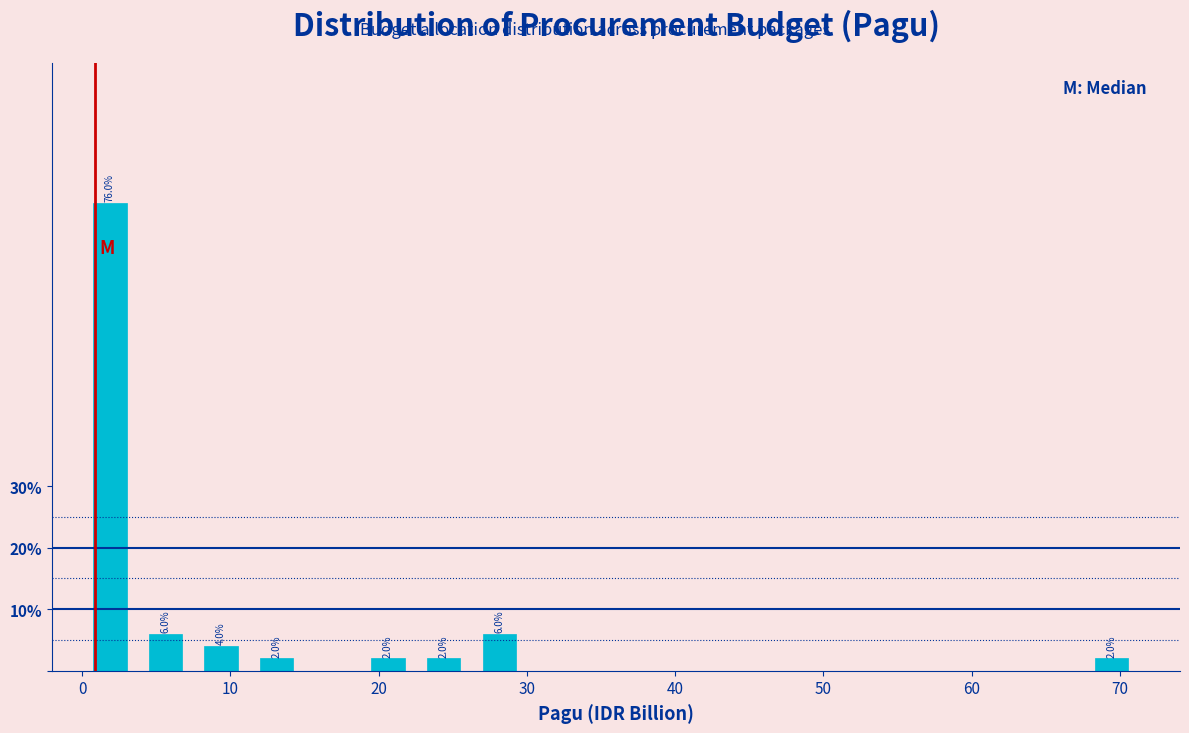

Around what value on the x-axis is the tallest bar? Give the approximate position of its centre, as read against the axis.

2